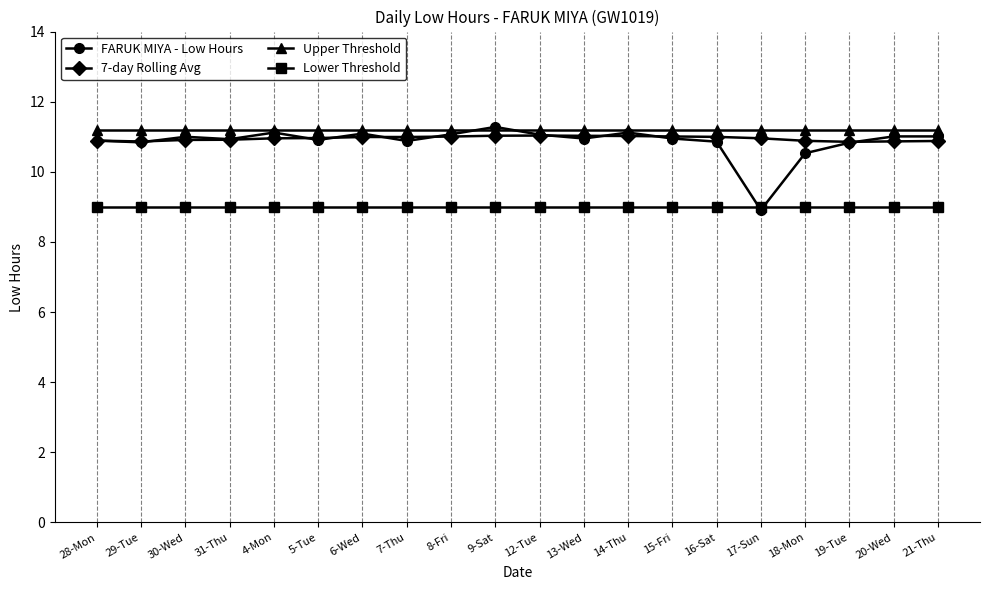

Is the value of Lower Threshold at 30-Wed greater than the value of FARUK MIYA - Low Hours at 12-Tue?

No